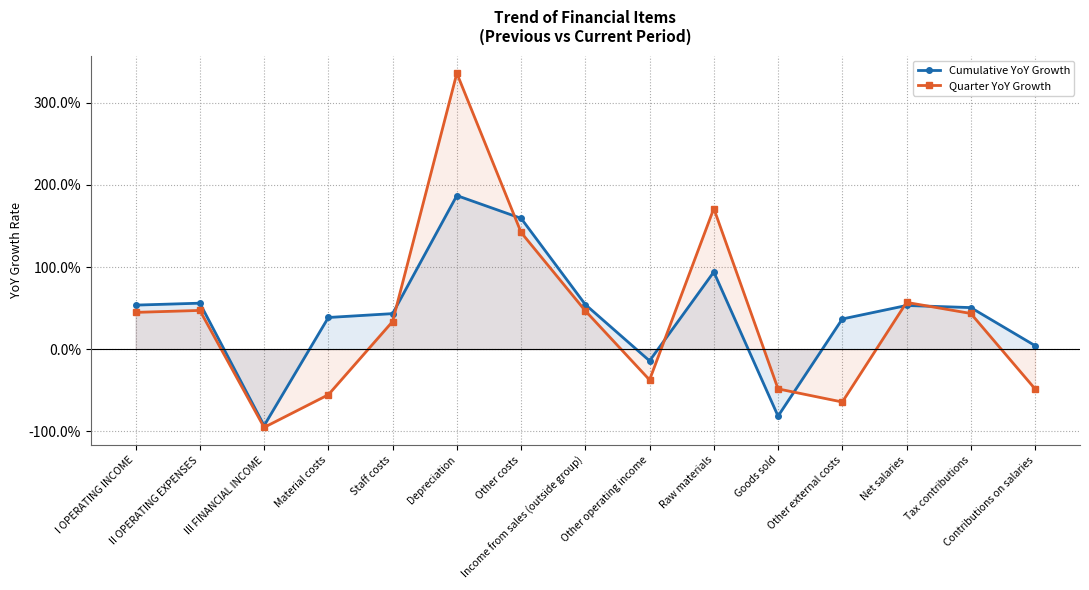

Reading left to right, transcribe all the data shown in this chart.

Cumulative YoY Growth: I OPERATING INCOME=0.5	II OPERATING EXPENSES=0.6	III FINANCIAL INCOME=-0.9	Material costs=0.4	Staff costs=0.4	Depreciation=1.9	Other costs=1.6	Income from sales (outside group)=0.5	Other operating income=-0.1	Raw materials=0.9	Goods sold=-0.8	Other external costs=0.4	Net salaries=0.5	Tax contributions=0.5	Contributions on salaries=0.0
Quarter YoY Growth: I OPERATING INCOME=0.4	II OPERATING EXPENSES=0.5	III FINANCIAL INCOME=-1.0	Material costs=-0.6	Staff costs=0.3	Depreciation=3.4	Other costs=1.4	Income from sales (outside group)=0.5	Other operating income=-0.4	Raw materials=1.7	Goods sold=-0.5	Other external costs=-0.6	Net salaries=0.6	Tax contributions=0.4	Contributions on salaries=-0.5